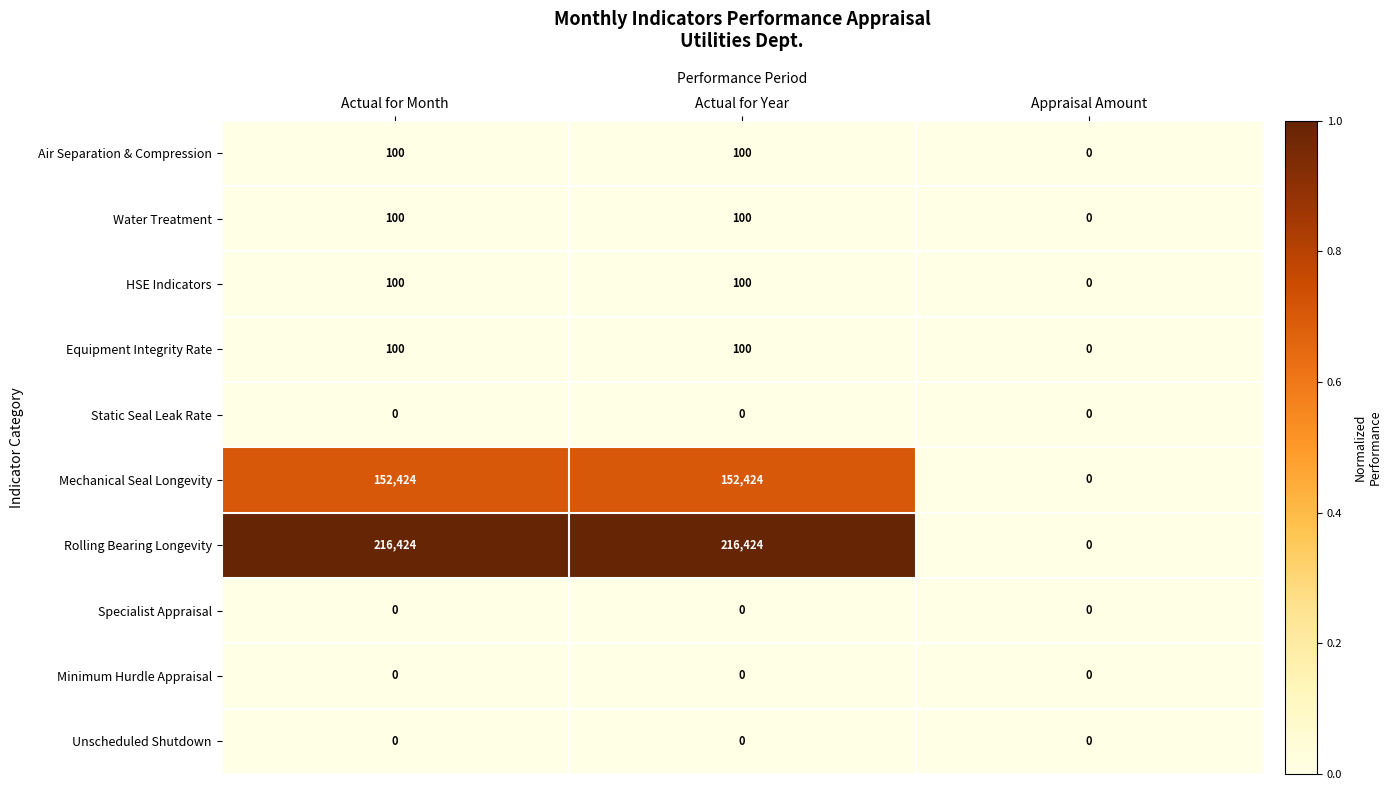

What is the total value across all series at Actual for Year?

369248